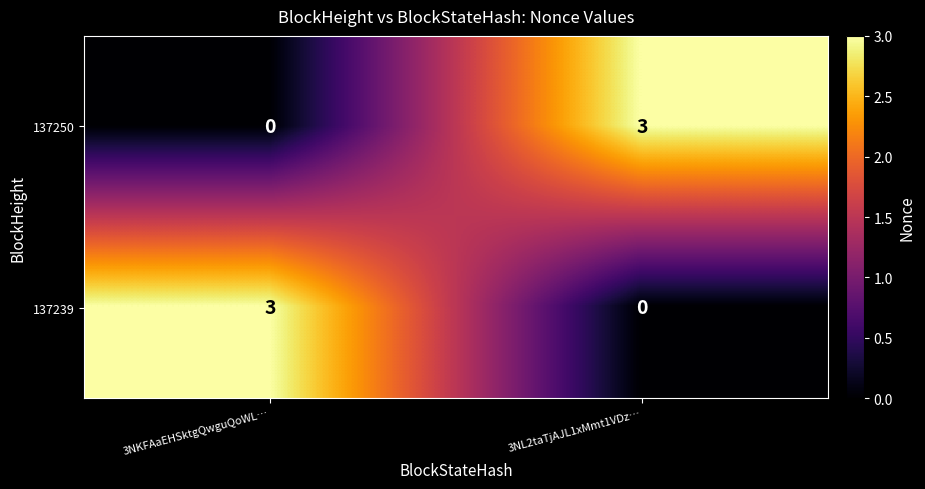

At which label is 137250 closest to 1?

3NKFAaEHSktgQwguQoWL…